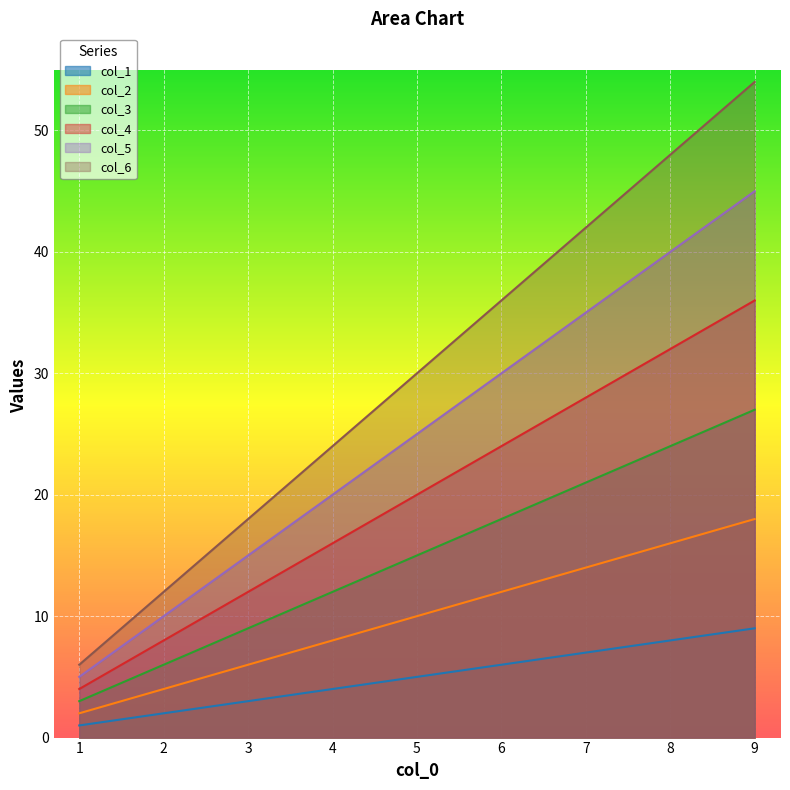

Between 2 and 3, which series saw the biggest shift?

col_6